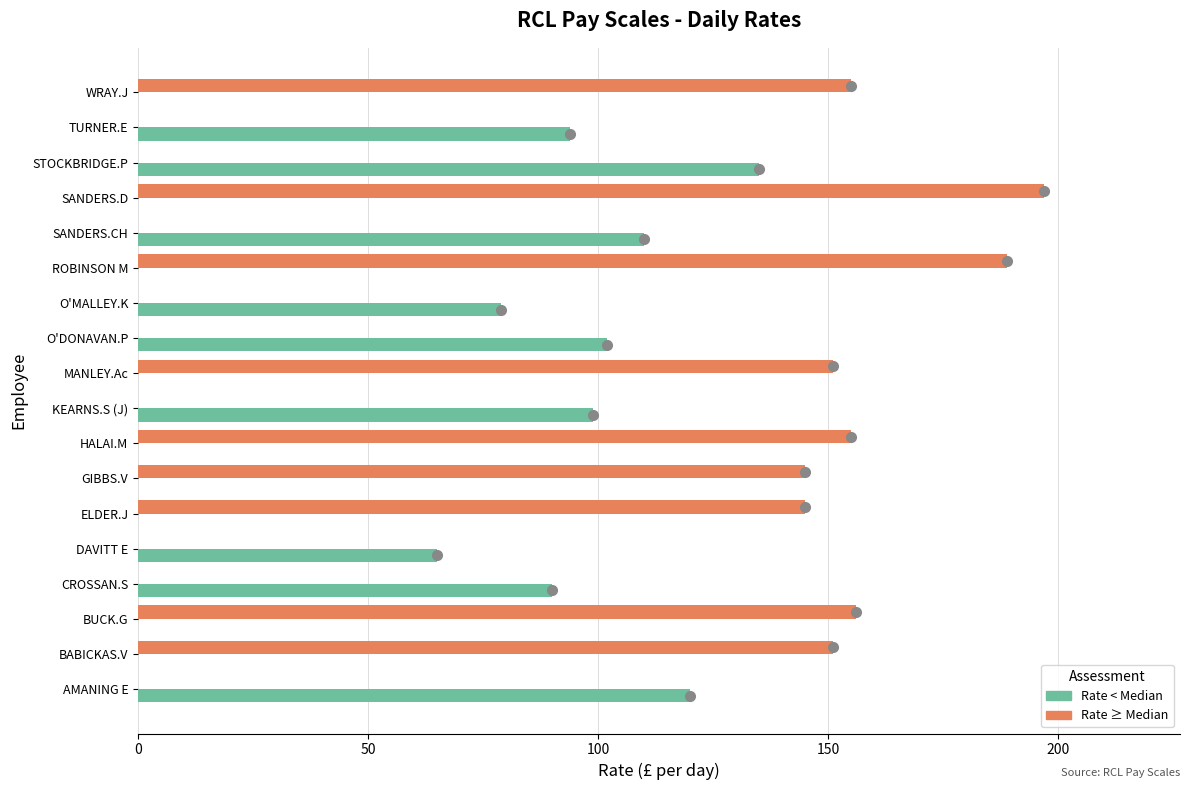

How many distinct data groups are displayed?

2